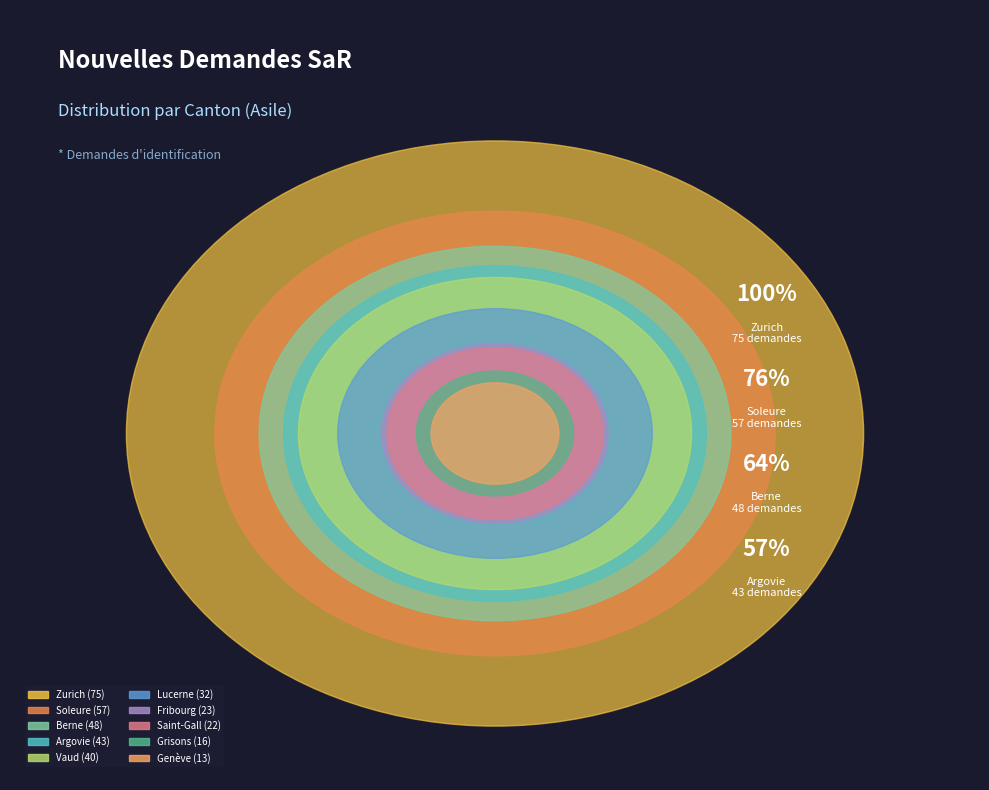

What is the change in value from Soleure to Fribourg?

-34